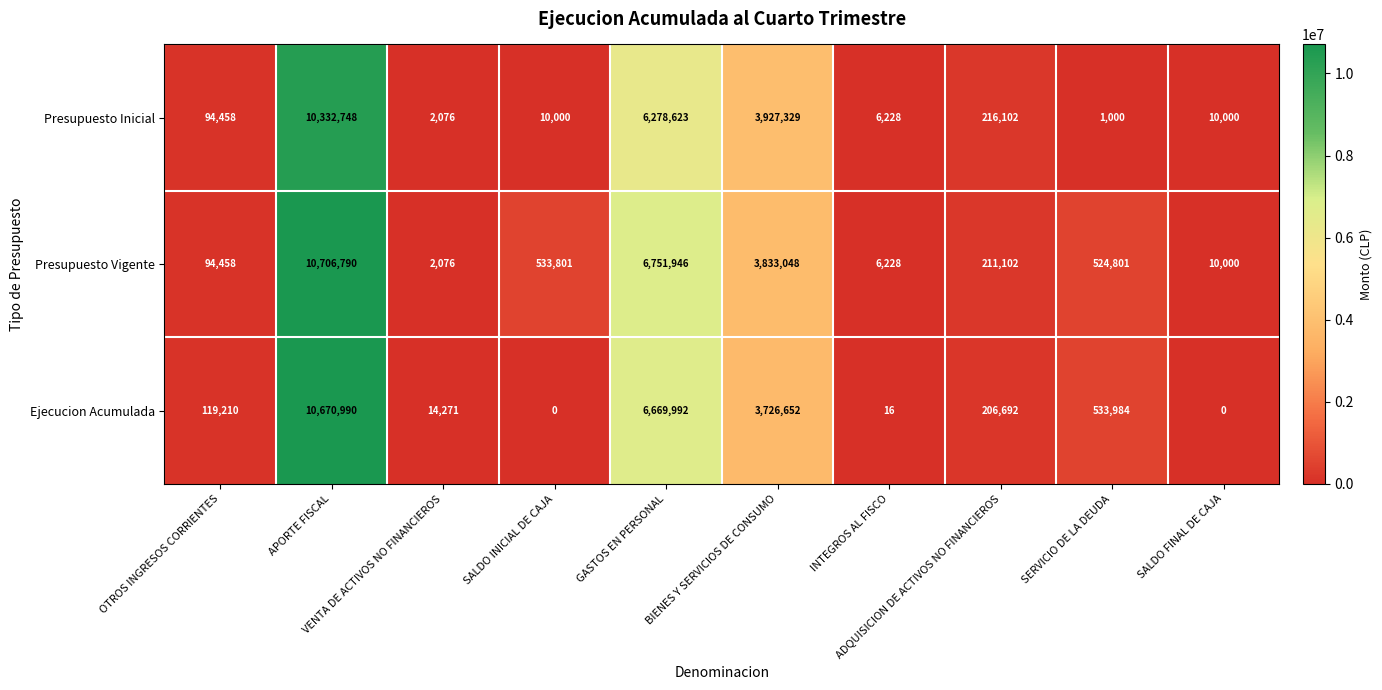

What is the average value of the Presupuesto Inicial series?

2087856